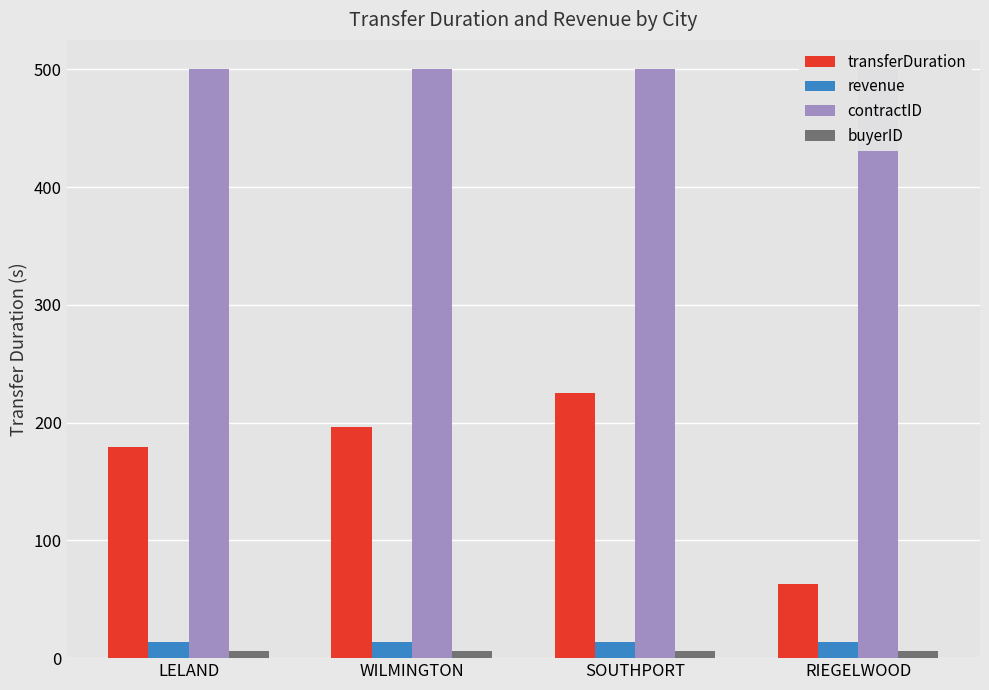

What are all the series names shown in the legend?

transferDuration, revenue, contractID, buyerID